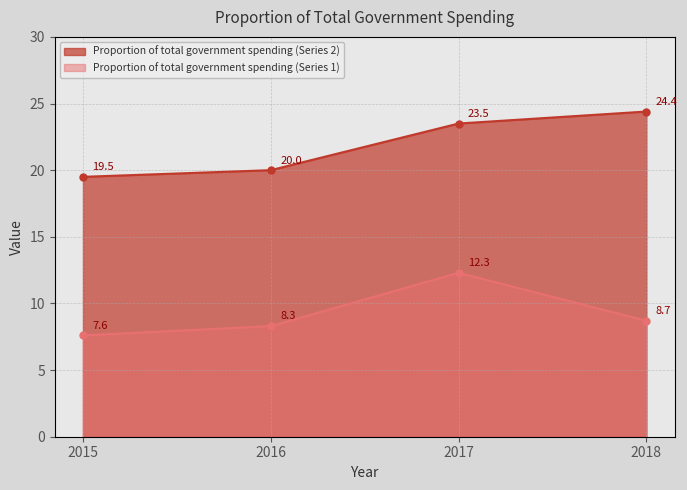

True or false: Proportion of total government spending (Series 2) has more than 2 points higher than both neighbors.

False